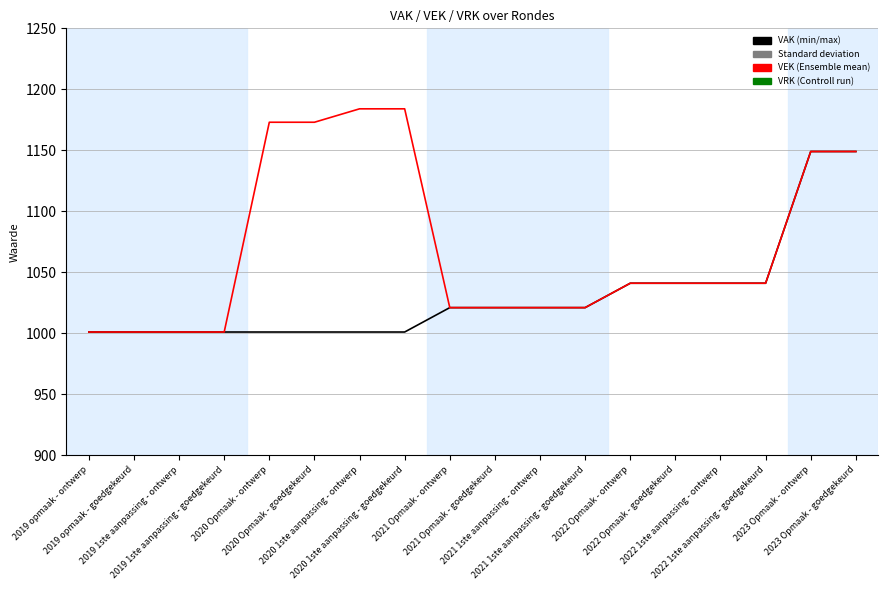

True or false: VAK has more than 1 interior local peaks.

False